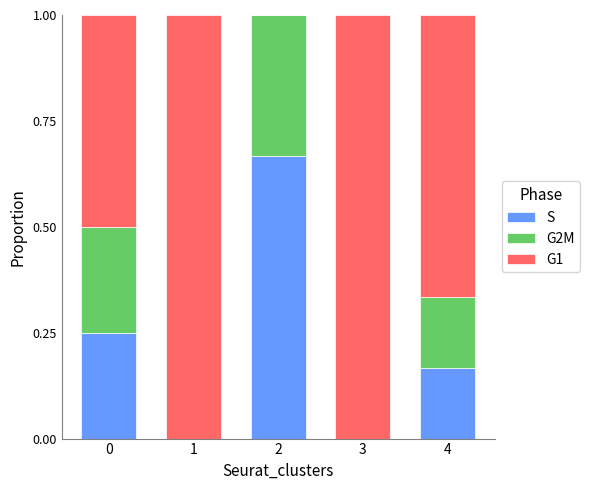

The S series shows 0.1 at 4. True or false?

False